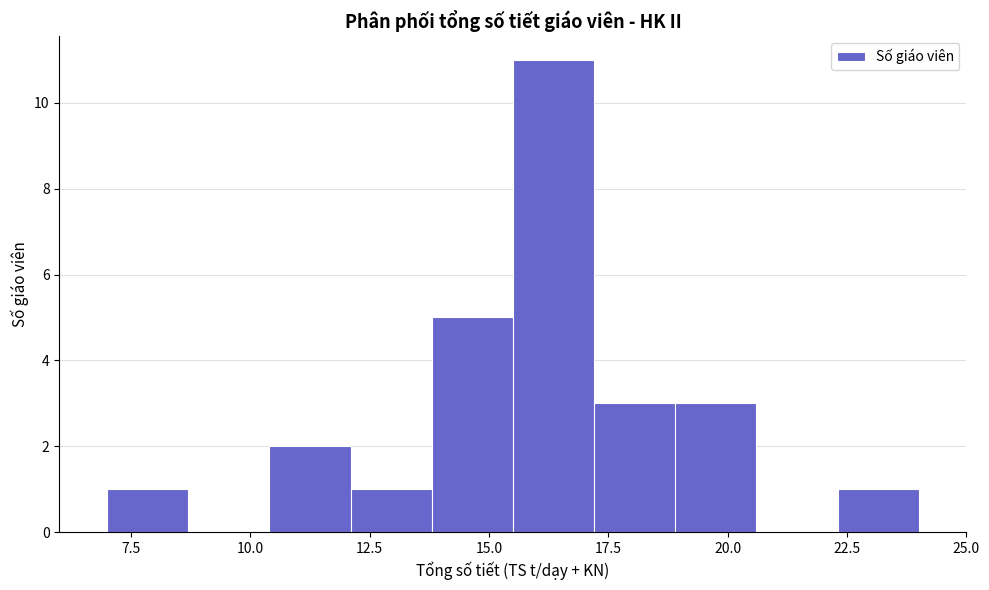

Around what value on the x-axis is the tallest bar? Give the approximate position of its centre, as read against the axis.

16.5